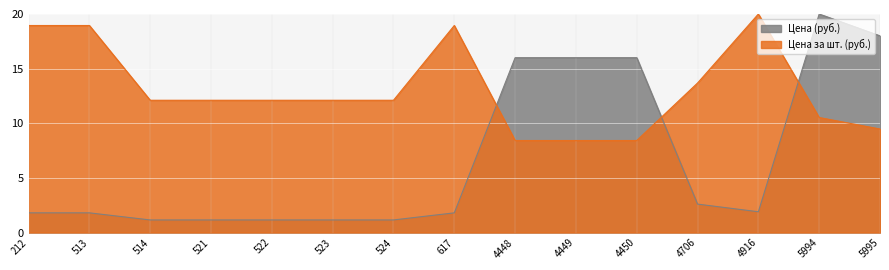

Rank the categories by Цена за шт. (руб.) value from highest to lowest.

4916, 212, 513, 617, 4706, 514, 521, 522, 523, 524, 5994, 5995, 4448, 4449, 4450